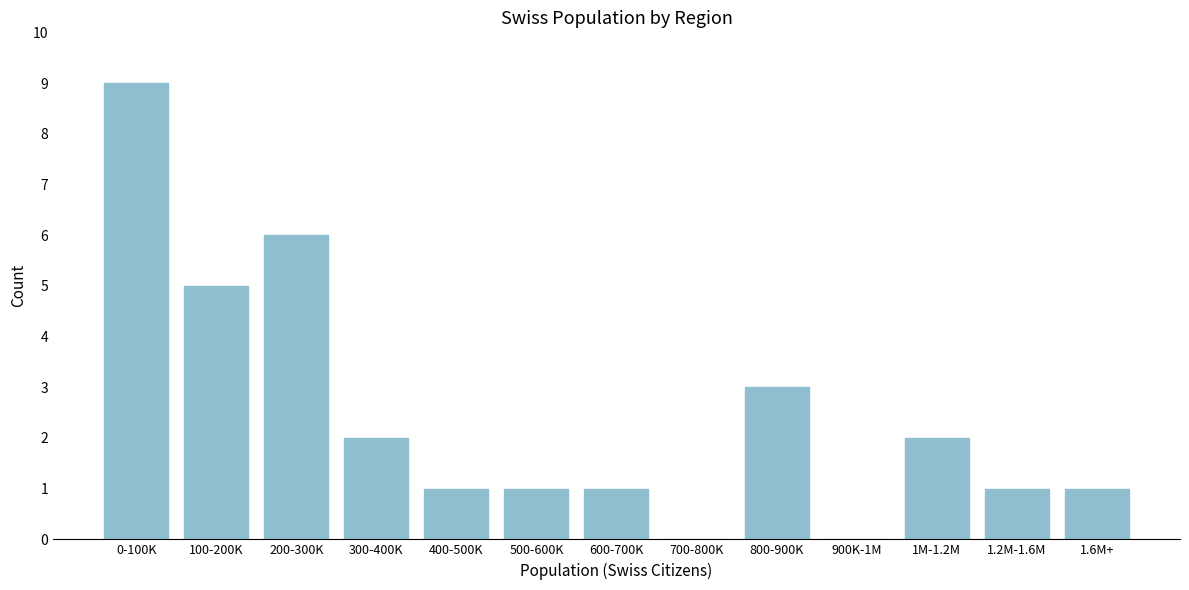

Which label corresponds to the largest value in the chart?

0-100K